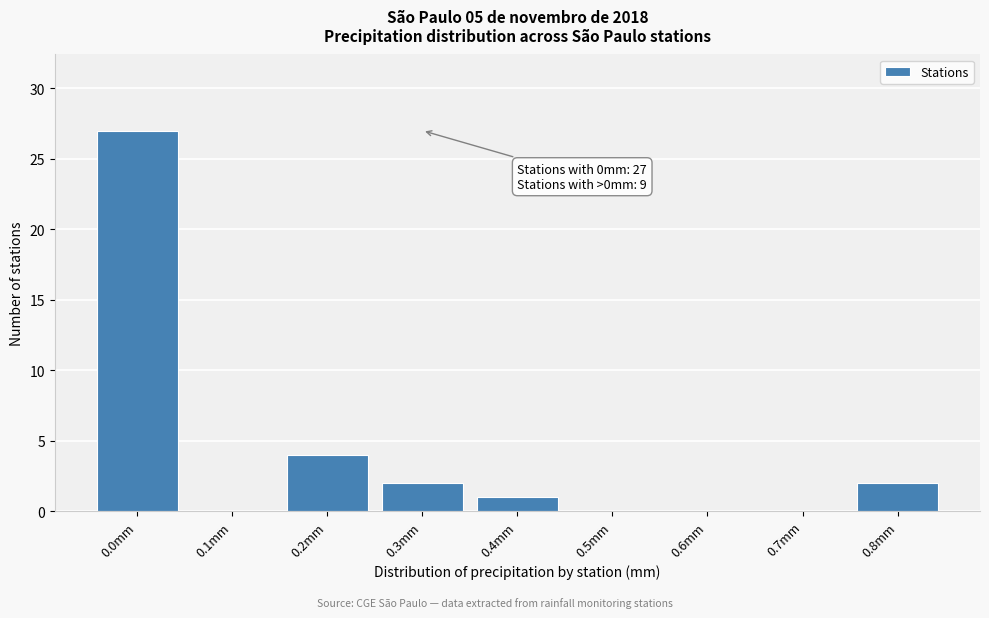

Which has a higher value, 0.4mm or 0.7mm?

0.4mm